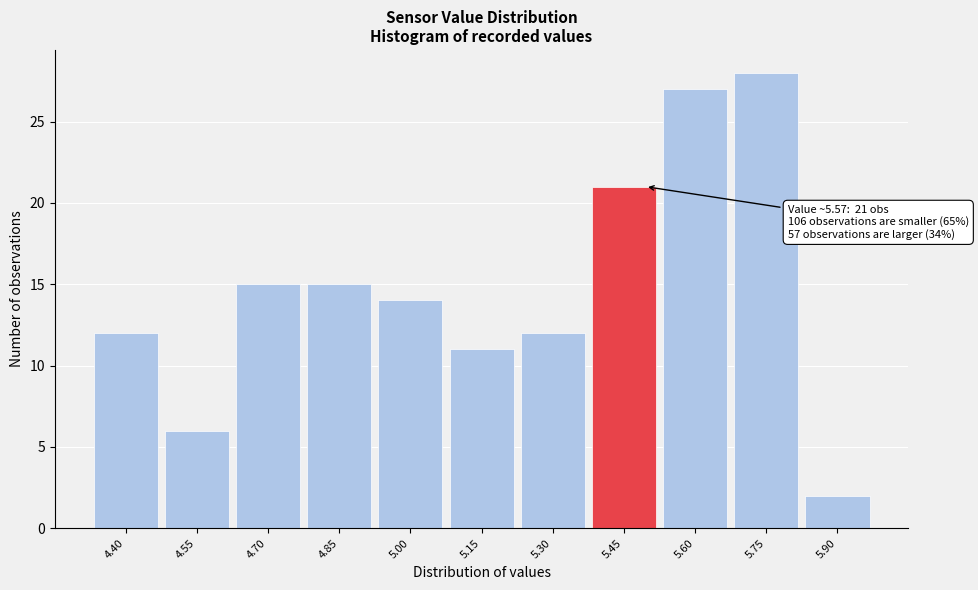

Reading right to left, transcribe all the data shown in this chart.

2	28	27	21	12	11	14	15	15	6	12